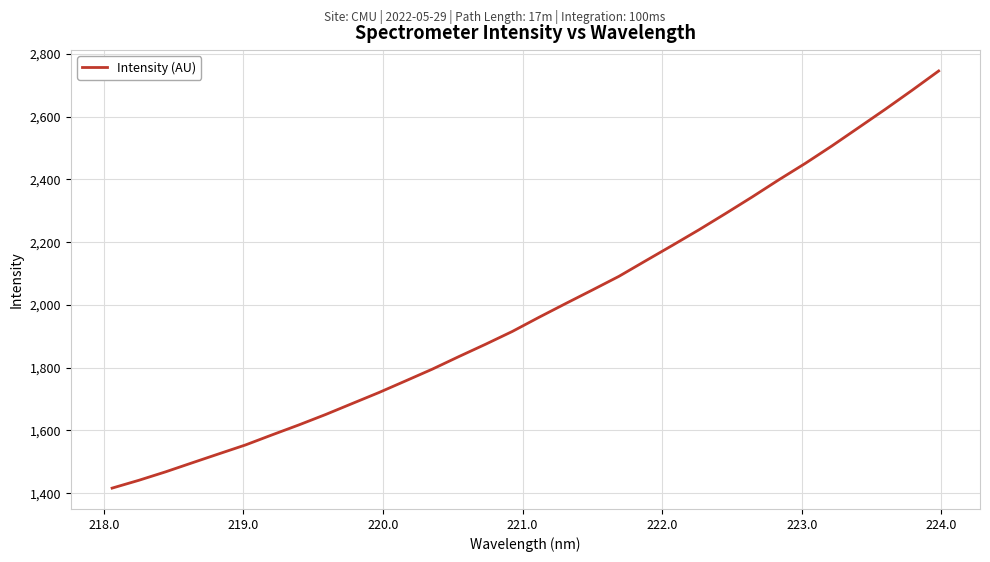

What is the minimum value shown in the chart?

1416.1